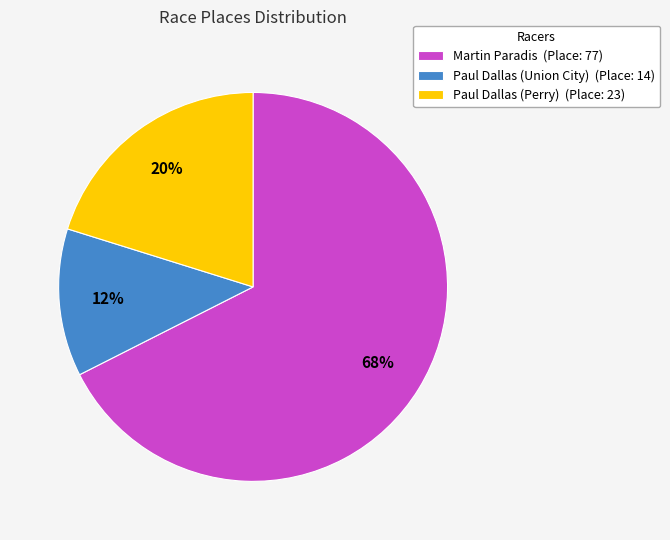

To the nearest percent, what percentage of the pie is Paul Dallas (Union City)?

12%